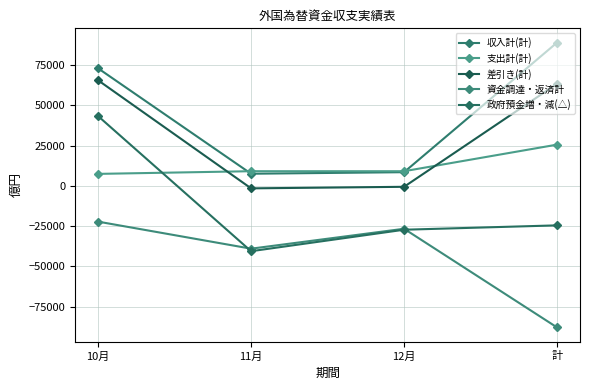

Rank the categories by 政府預金増・減(△) value from lowest to highest.

11月, 12月, 計, 10月